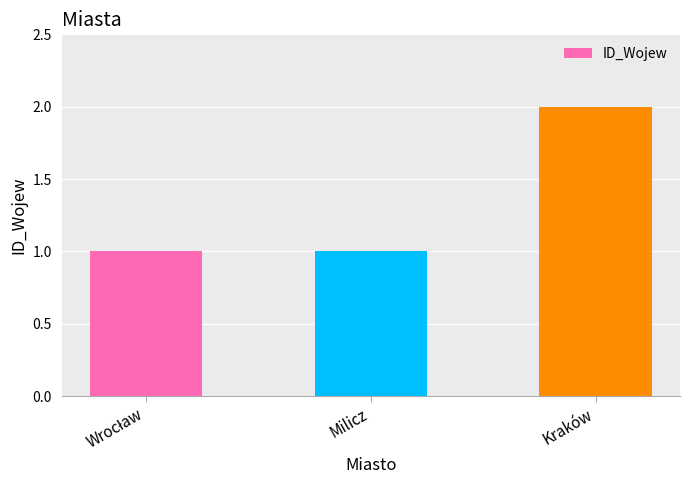

What is the difference between the values at Milicz and Kraków?

1